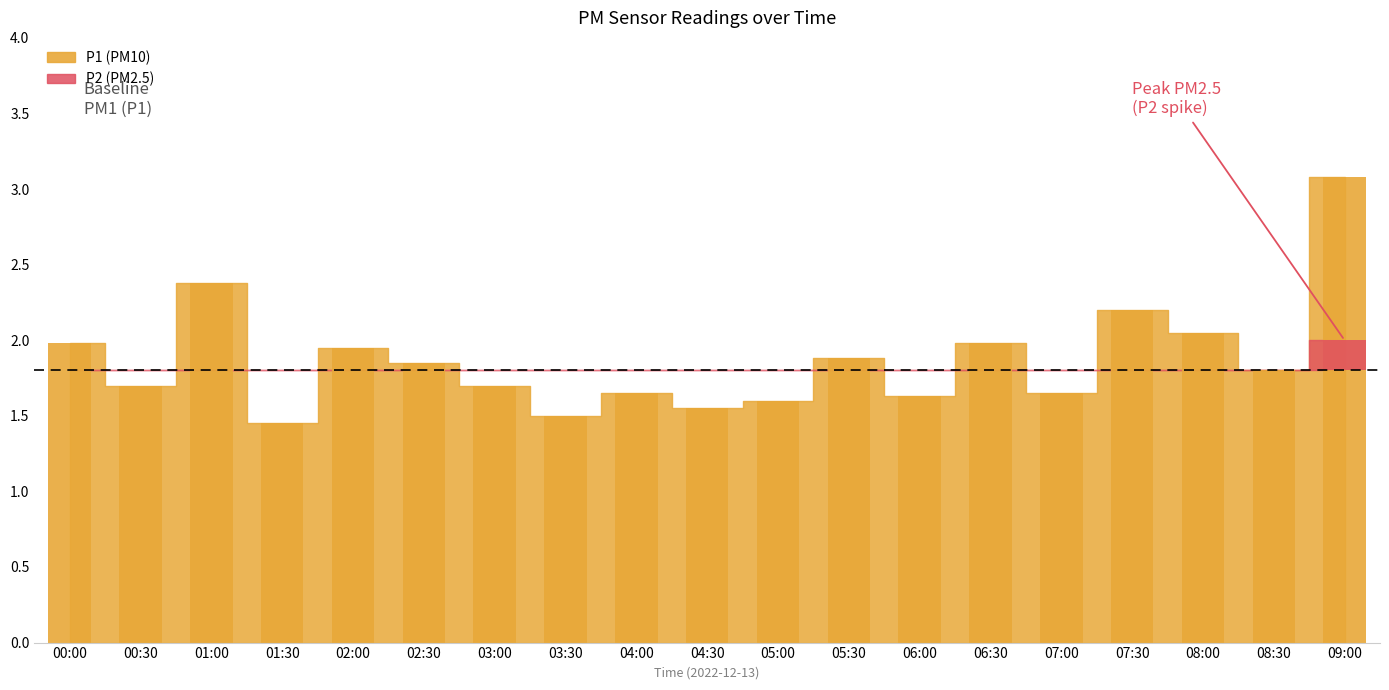

Reading left to right, extract all data points from this chart.

2.0	1.7	2.4	1.4	1.9	1.9	1.7	1.5	1.6	1.6	1.6	1.9	1.6	2.0	1.6	2.2	2.0	1.8	3.1